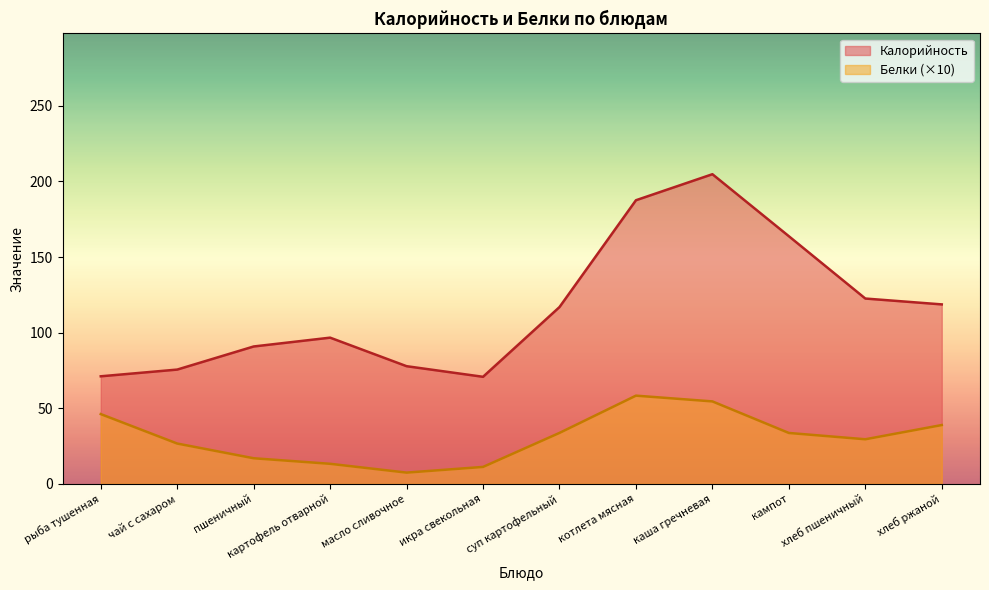

Is it true that Белки (×10) equals 58.3 at котлета мясная?

True